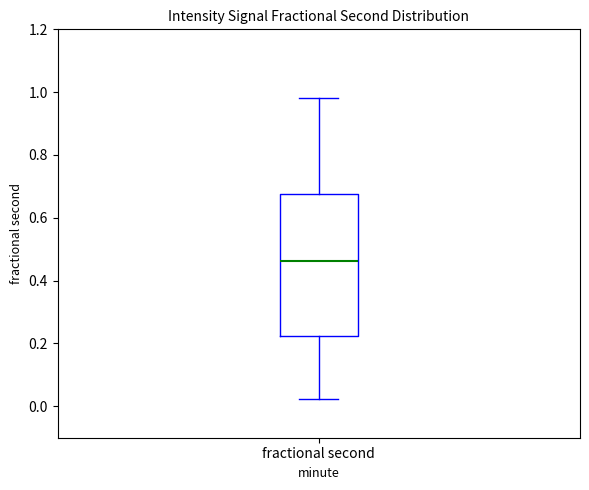

Transcribe this box plot: give where the median line is, the range the box spans, and where the two whiskers end, as read against the y-axis. The values are not printed on the chart, so give them approximately, as read against the axis.

median 0.46, box 0.22 to 0.68, whiskers 0.02 to 0.98